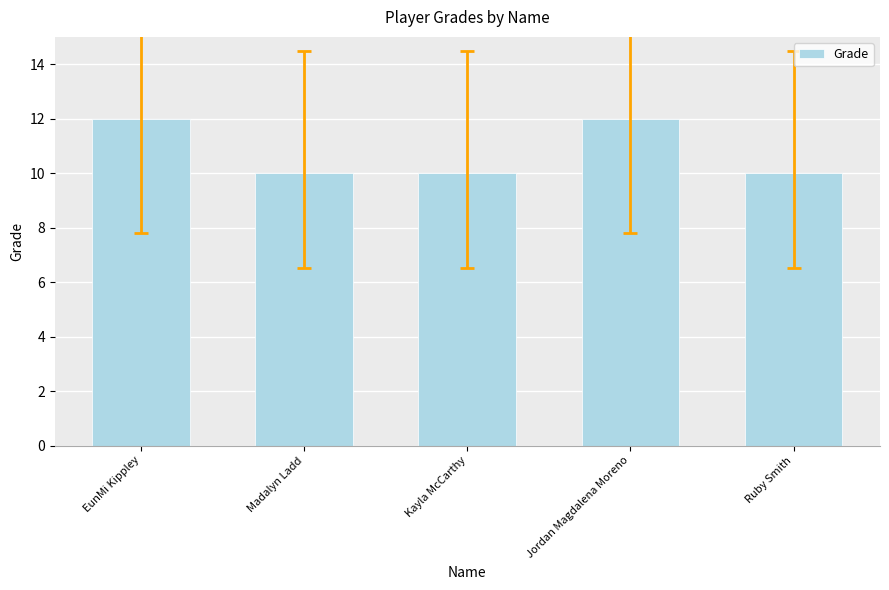

The chart shows a value of 15 at Madalyn Ladd. True or false?

False